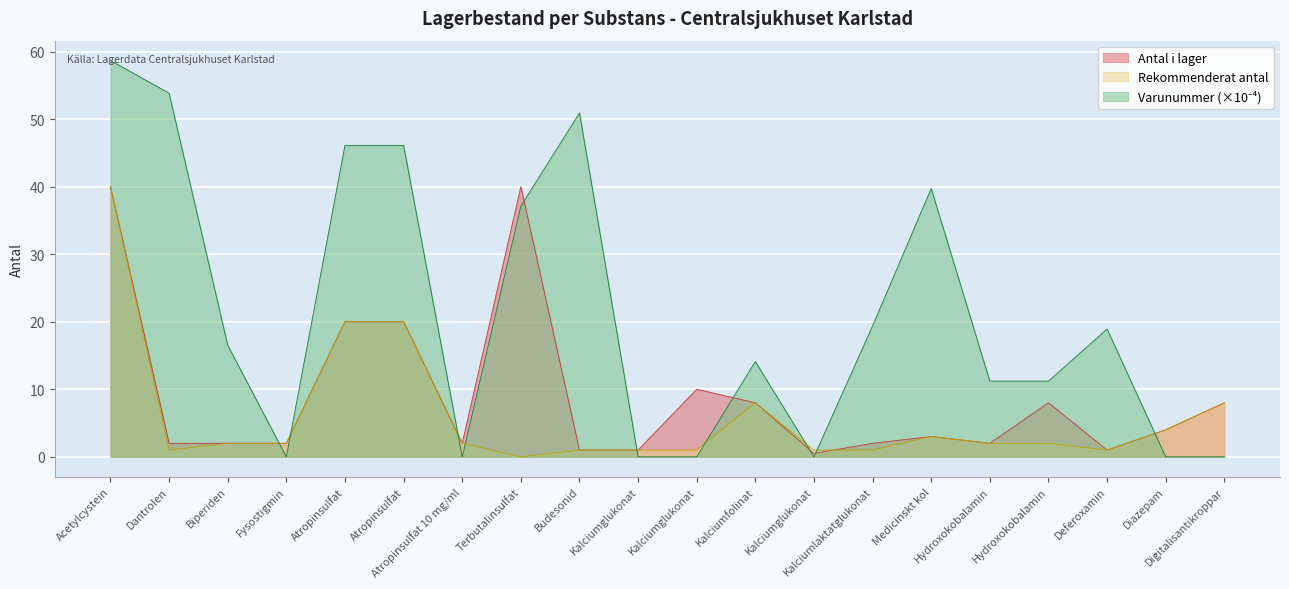

Where is the first local minimum for Antal i lager?

Atropinsulfat 10 mg/ml